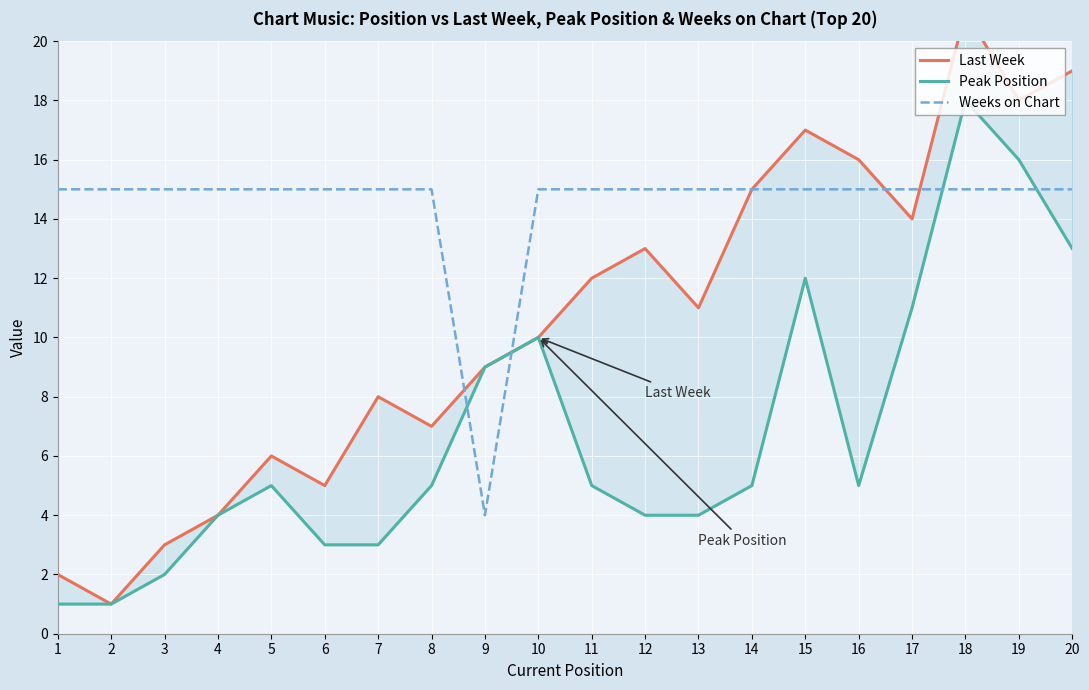

In Peak Position, how many points are higher than both neighbors (excluding endpoints)?

4